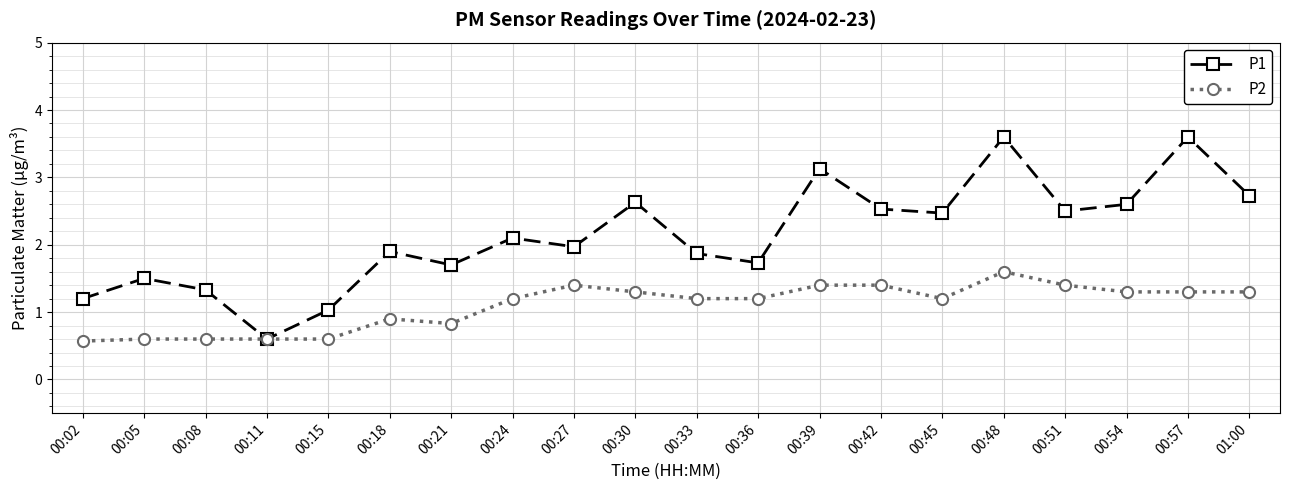

How many lines are shown in the chart?

2